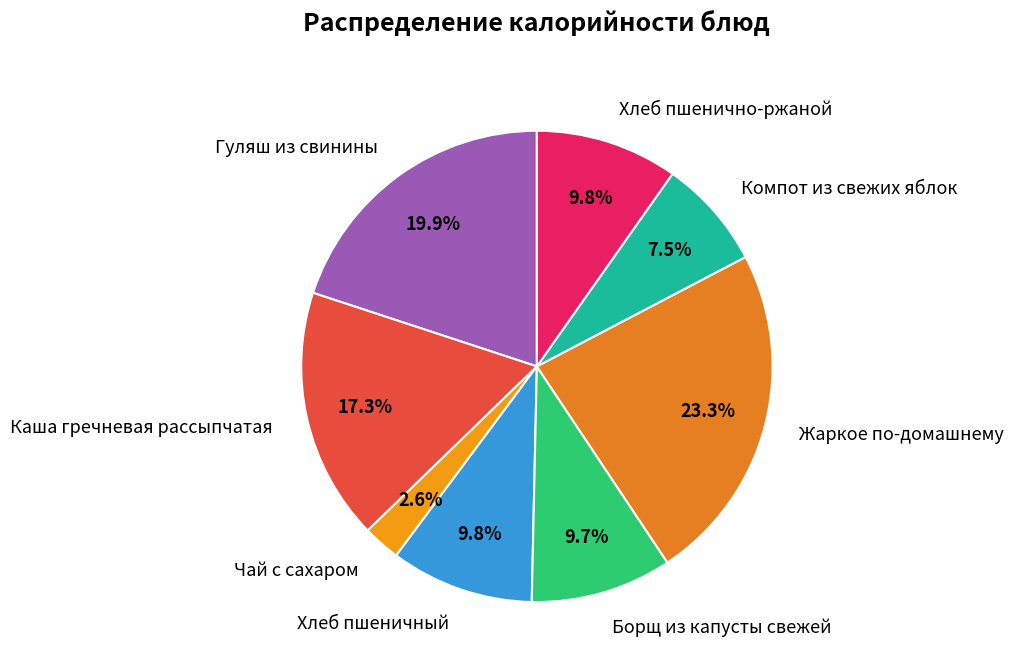

How many slices are in this pie chart?

8